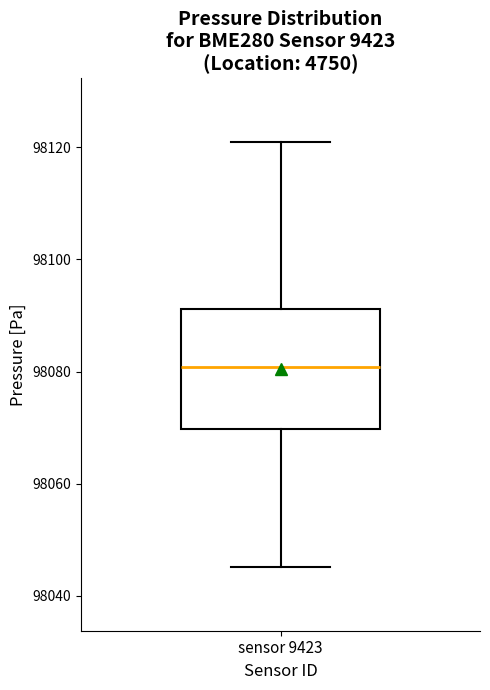

Read this box plot against the y-axis: the position of the median line, the range covered by the box, and the ends of both whiskers. The values are not printed on the chart, so give them approximately, as read against the axis.

median 98080, box 98070 to 98092, whiskers 98046 to 98120